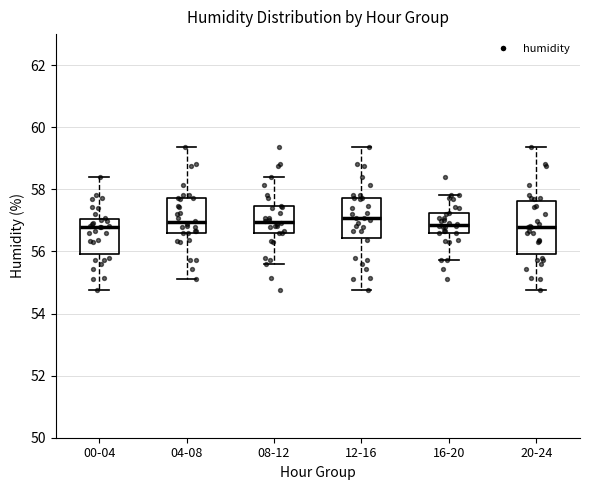

Reading left to right, transcribe this box plot: for each box, give where its median line is, the range the box spans, and where its two whiskers end, as read against the y-axis. The values are not printed on the chart, so give them approximately, as read against the axis.

00-04: median 56.8, box 56.0 to 57.0, whiskers 54.8 to 58.4
04-08: median 57.0, box 56.6 to 57.8, whiskers 55.2 to 59.4
08-12: median 57.0, box 56.6 to 57.4, whiskers 55.6 to 58.4
12-16: median 57.0, box 56.4 to 57.8, whiskers 54.8 to 59.4
16-20: median 56.8, box 56.6 to 57.2, whiskers 55.8 to 57.8
20-24: median 56.8, box 56.0 to 57.6, whiskers 54.8 to 59.4